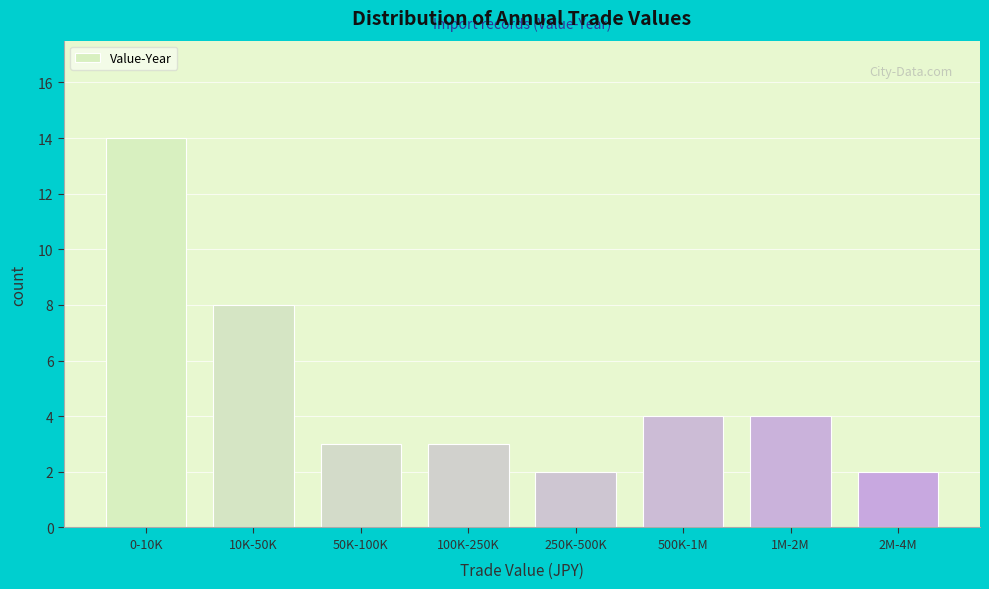

Reading left to right, what are all the values shown in this chart?

14	8	3	3	2	4	4	2